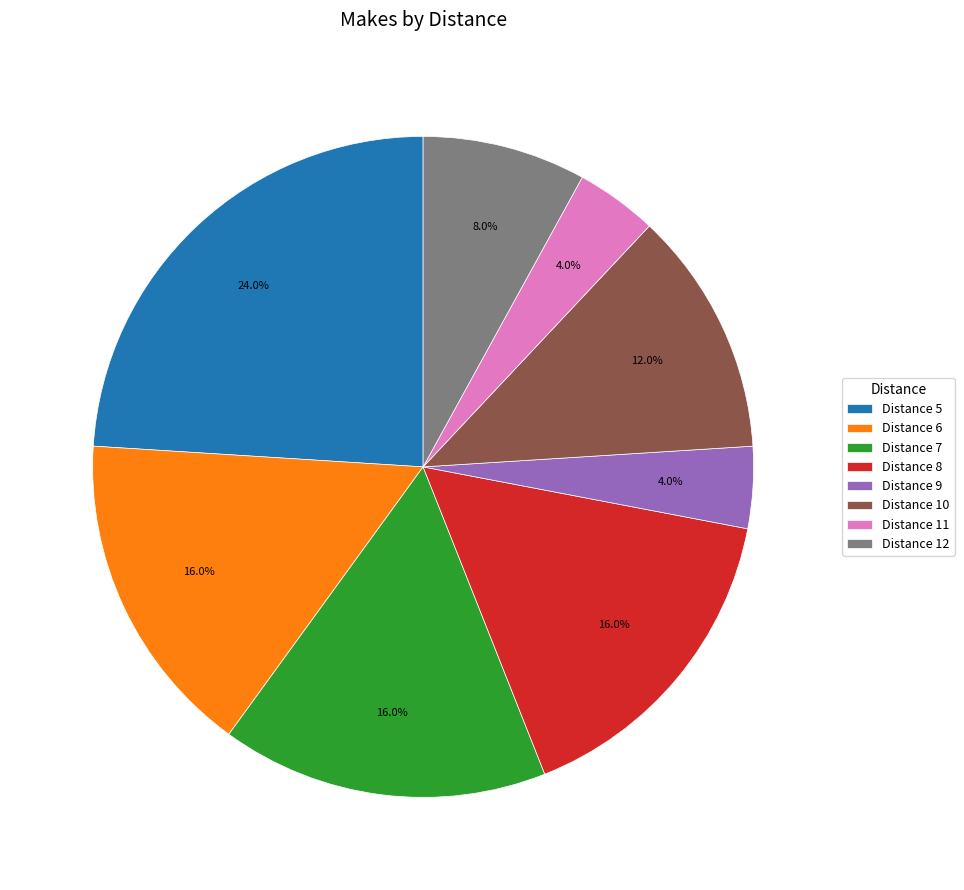

Count the number of slices in the pie.

8